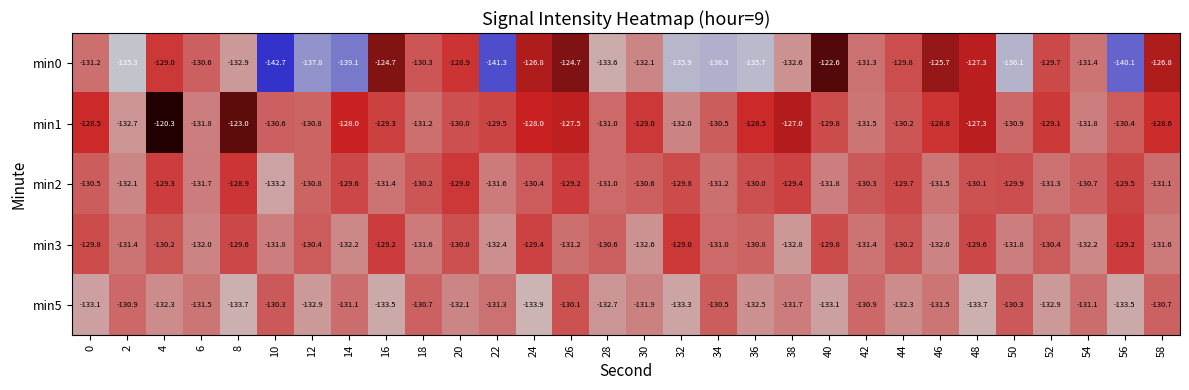

What is the average value of the min1 series?

-129.3